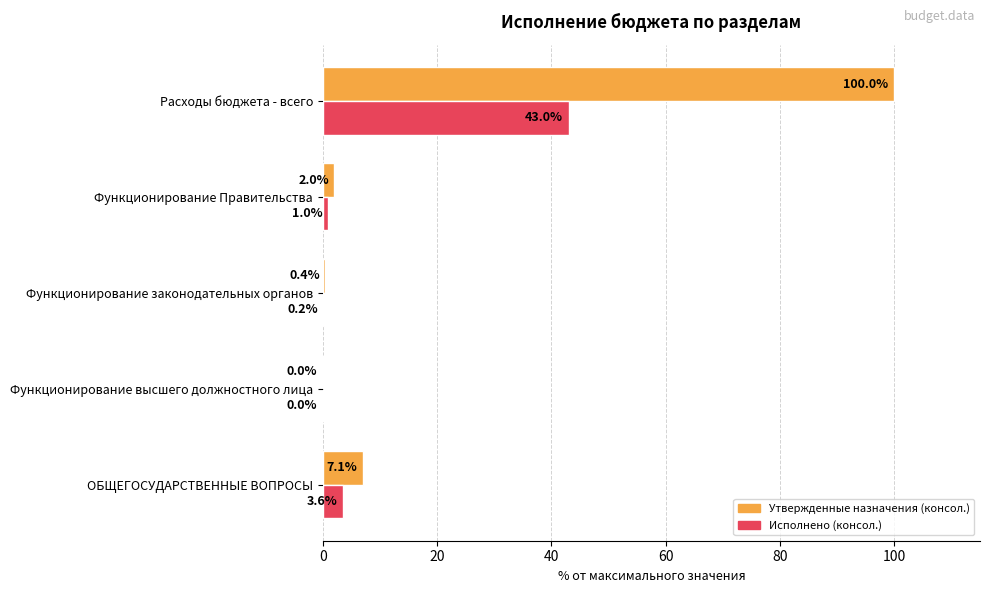

At which category is the sum across all series the highest?

Расходы бюджета - всего